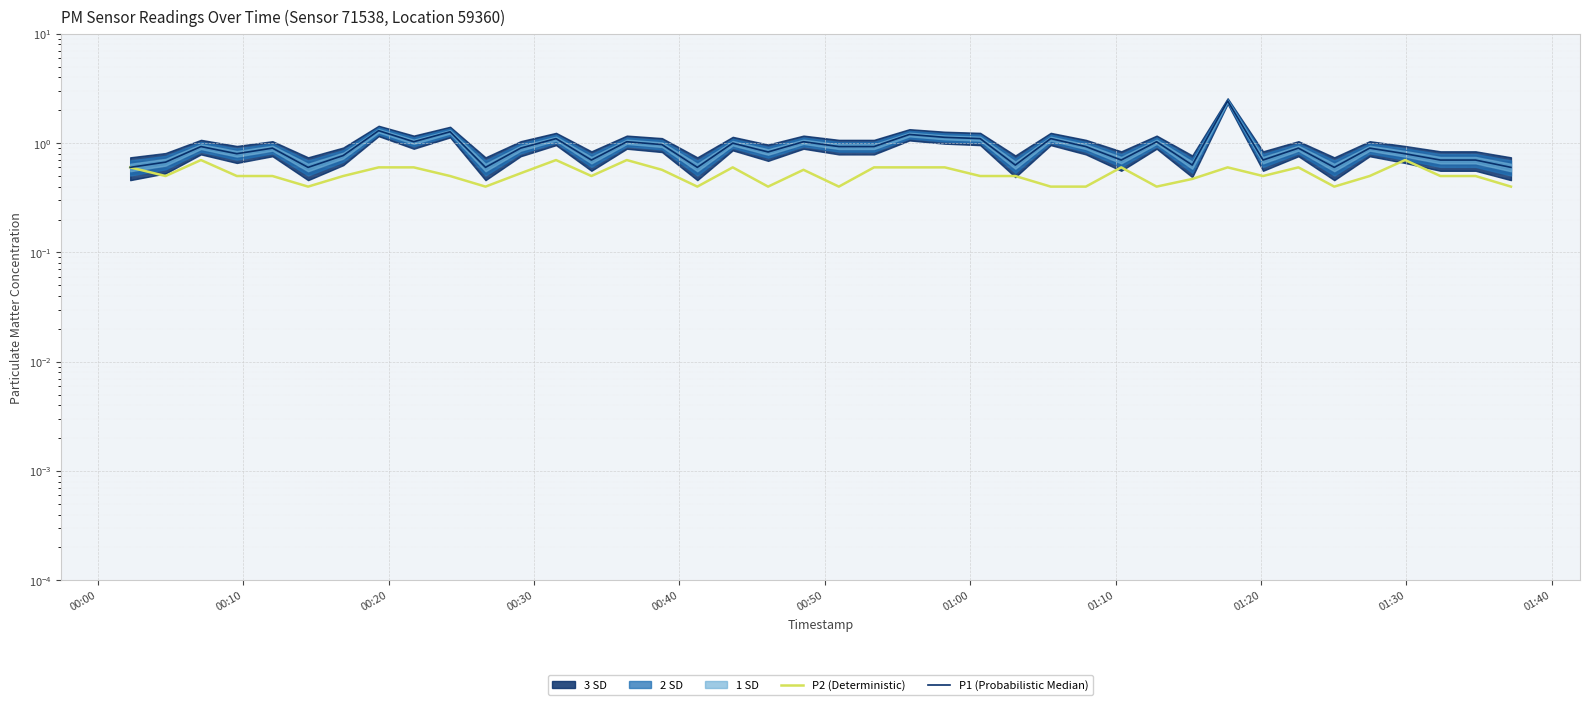

What is the difference between the maximum and minimum values in the P2 (Deterministic) series?

0.3